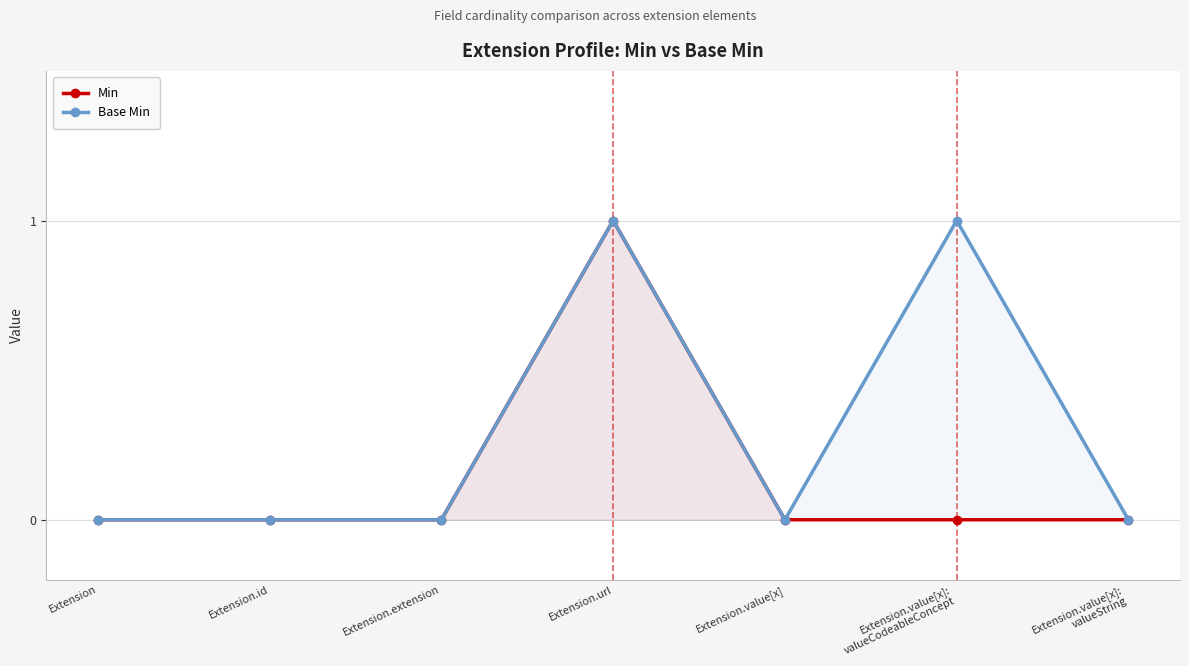

True or false: Base Min and Min intersect in this chart.

False